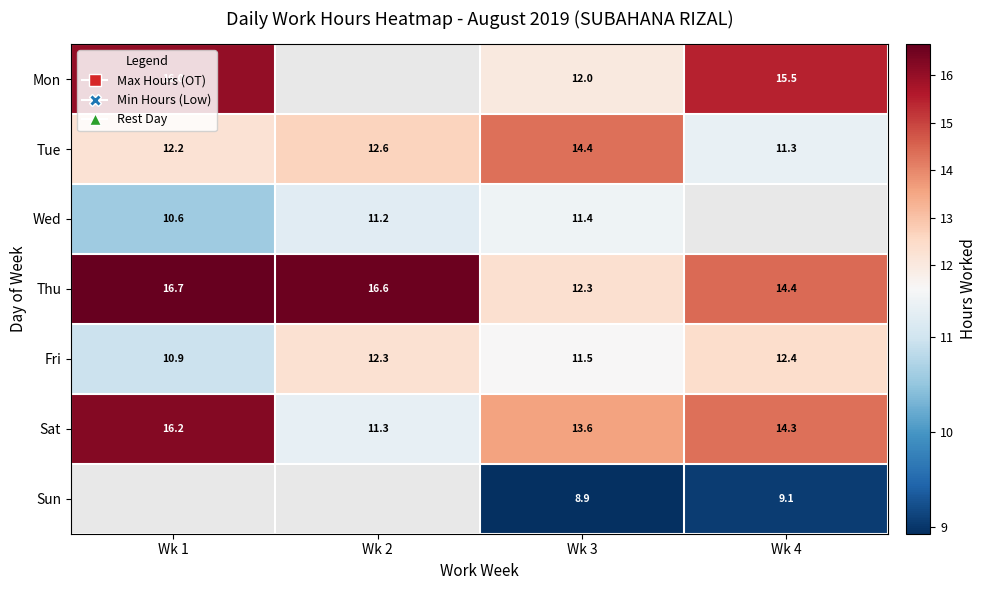

Where is Thu nearest to the value 14?

Wk 4